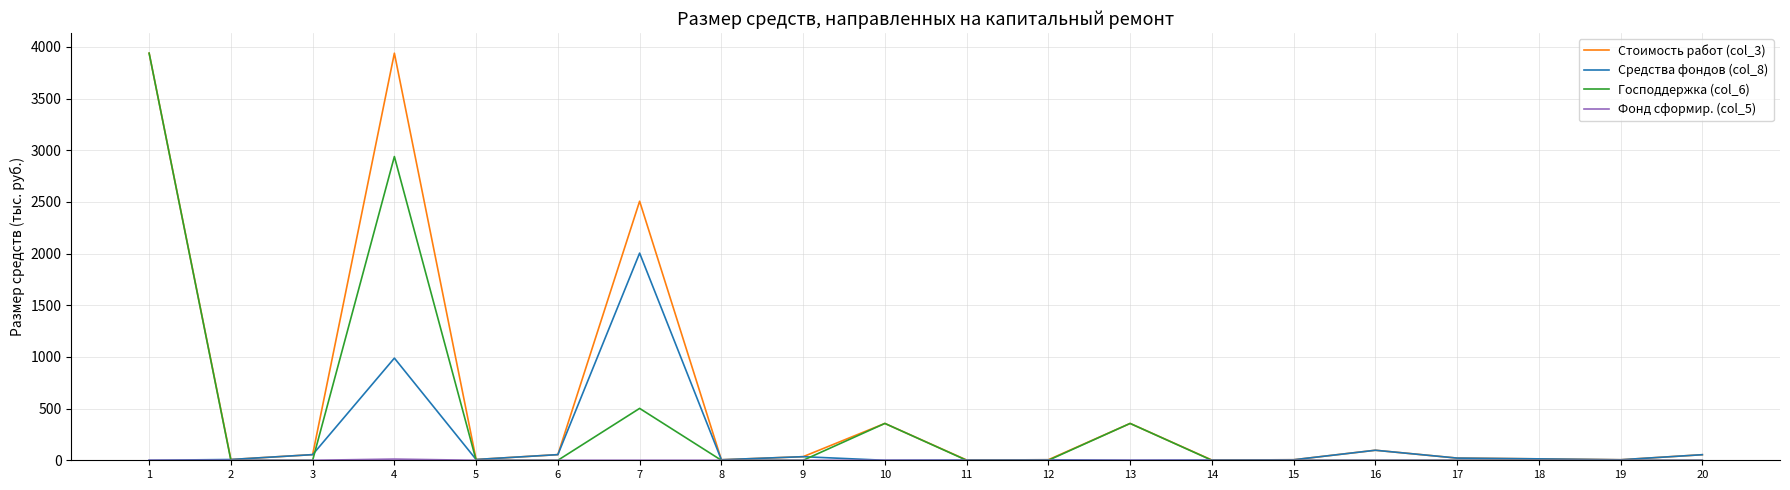

Which series has the largest total across all categories?

Стоимость работ (col_3)